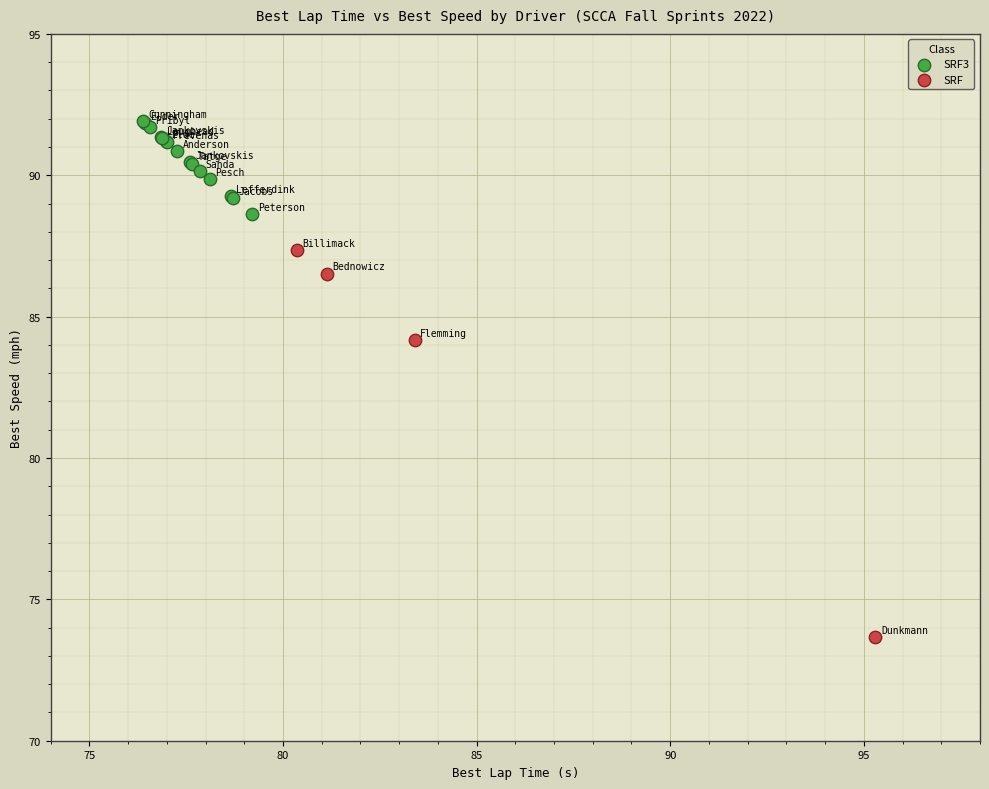

Which series has the largest Y range (max minus min)?

SRF